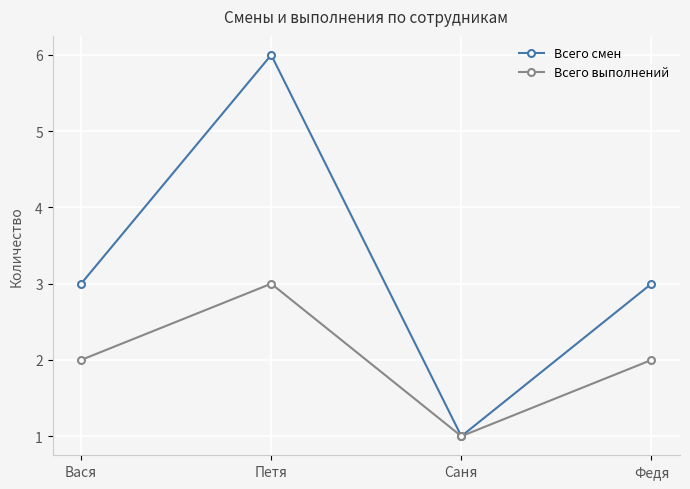

What is the difference between the maximum and minimum values in the Всего смен series?

5